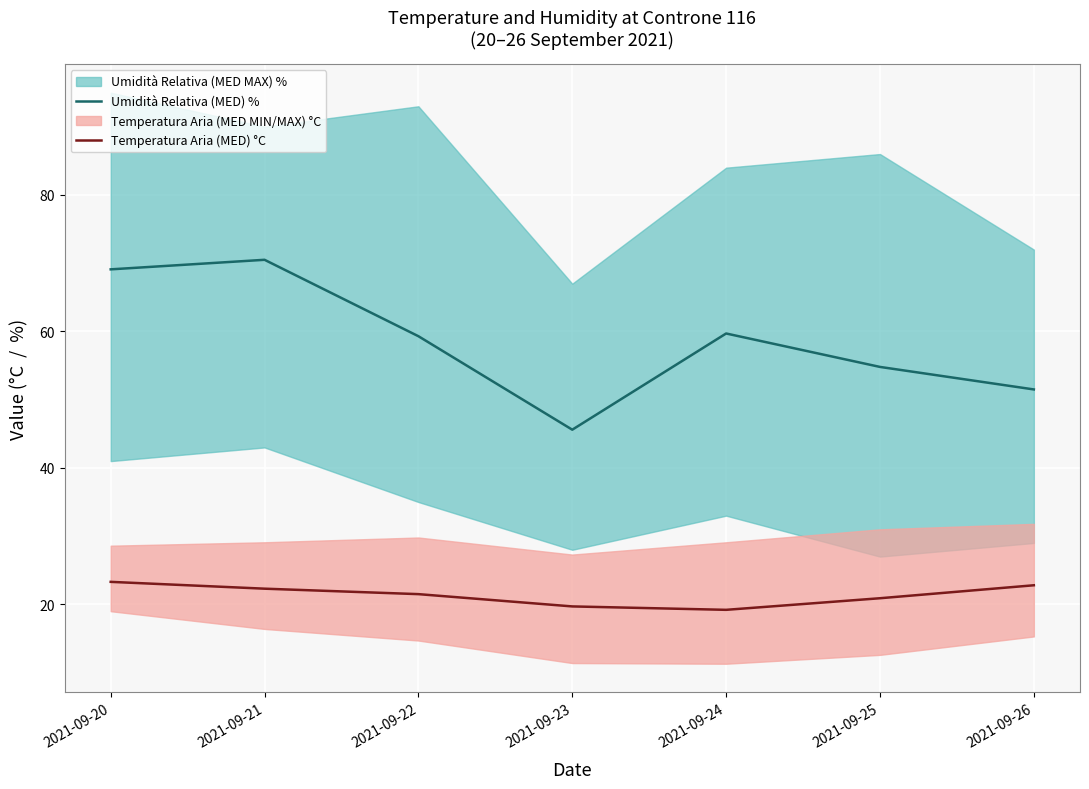

Is this an area chart (filled region under the line)?

No